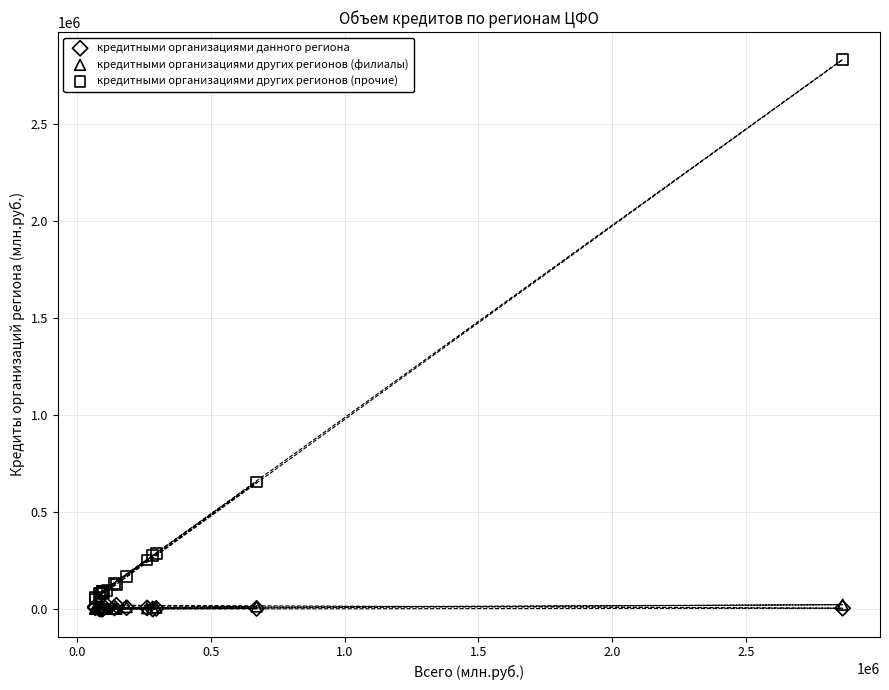

What are all the series names shown in the legend?

кредитными организациями данного региона, кредитными организациями других регионов (филиалы), кредитными организациями других регионов (прочие)